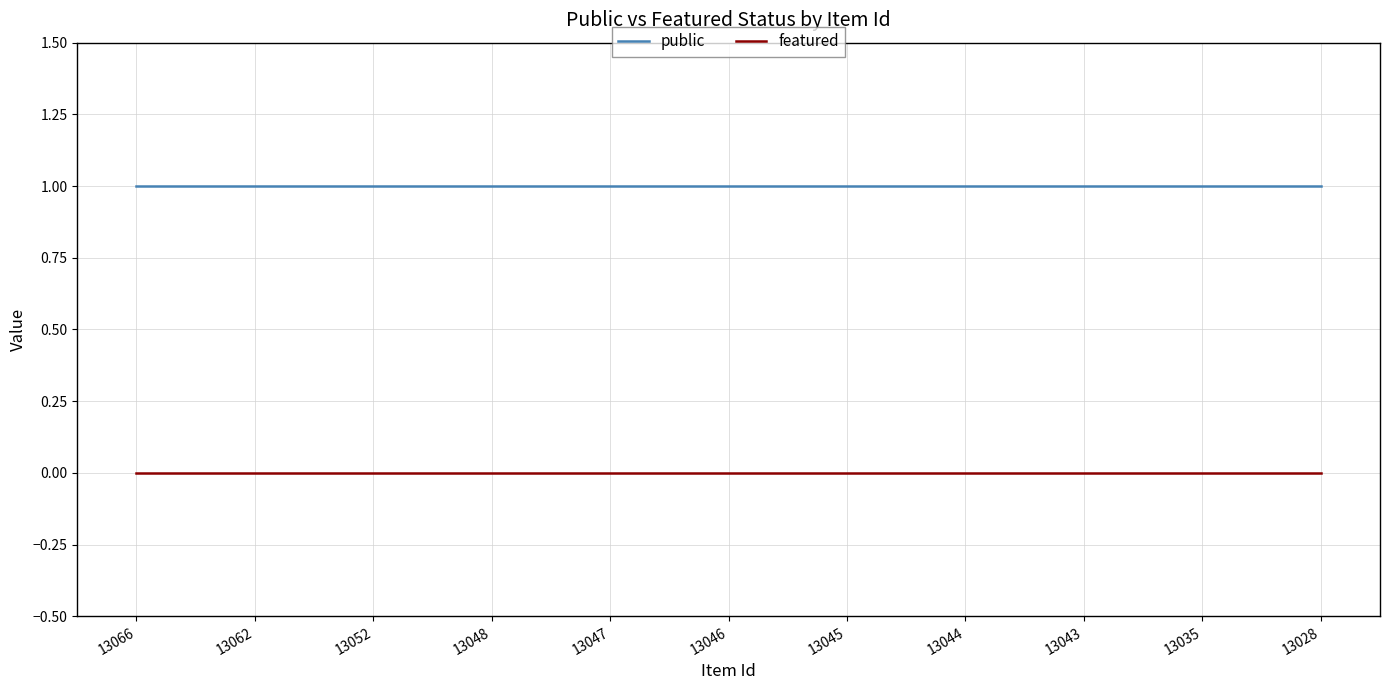

Is it true that public equals 1 at 13062?

True